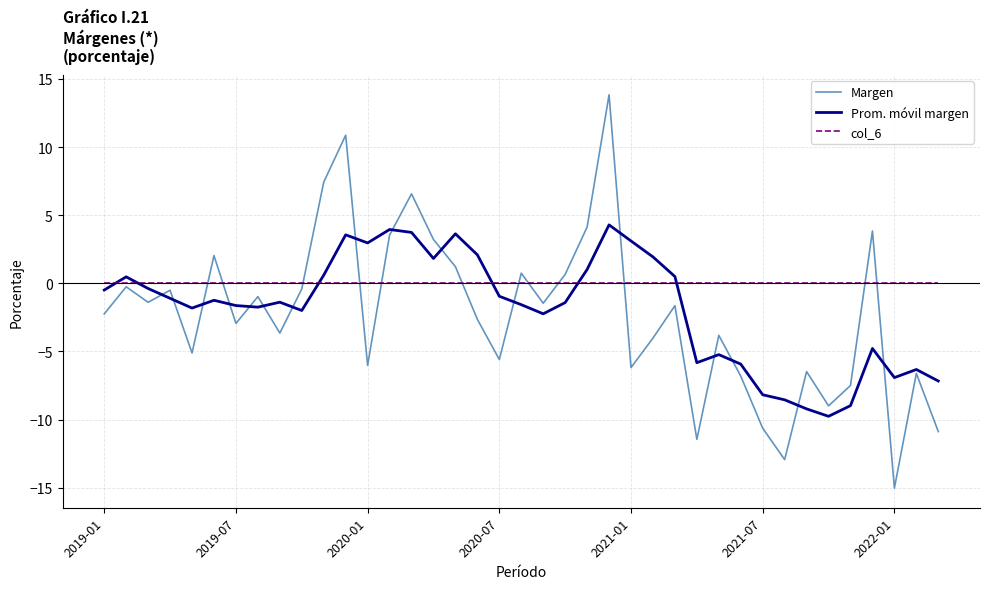

Which series has the largest range (max minus min)?

Margen